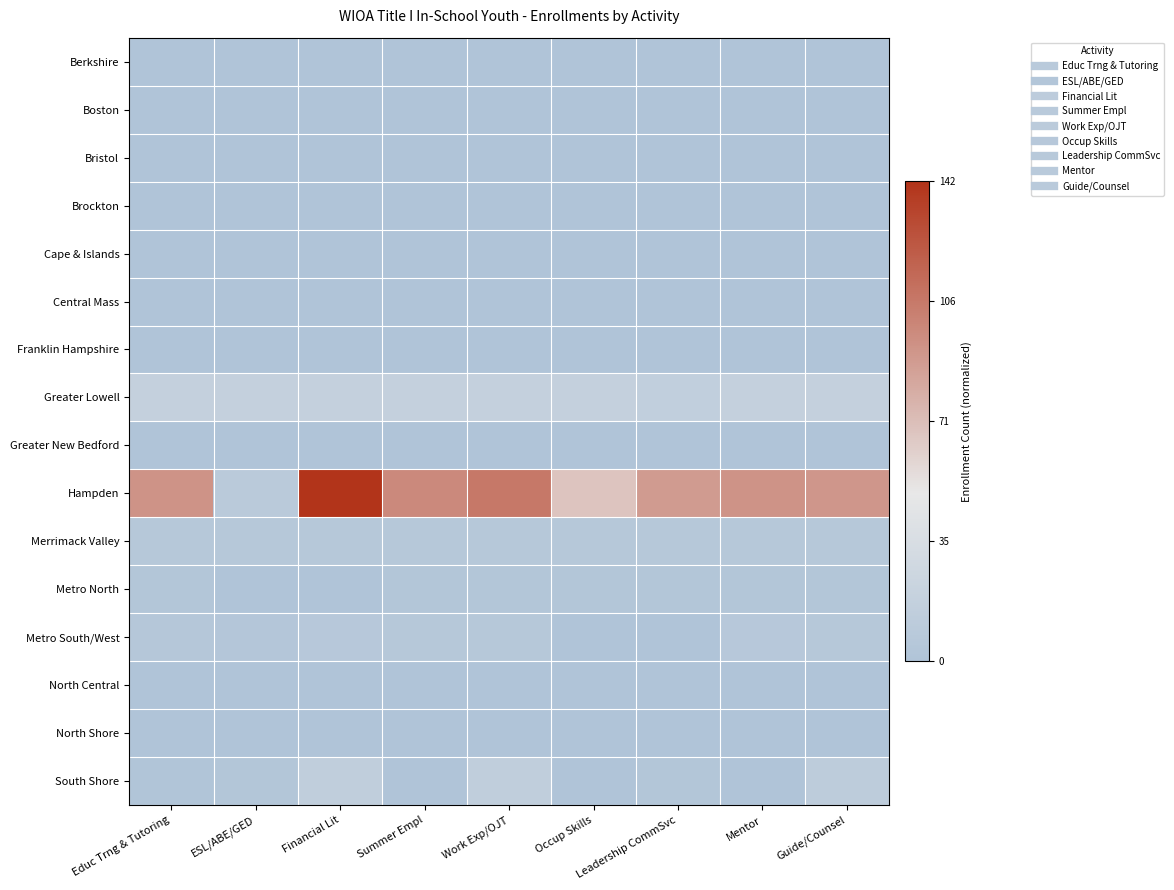

Which label corresponds to the largest value in the chart?

Financial Lit